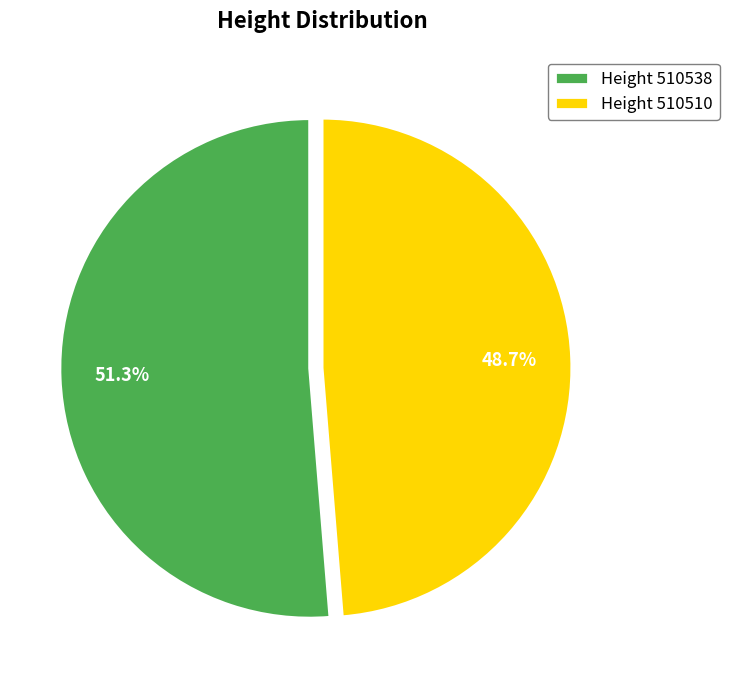

Does Height 510510 account for over 50% of the chart?

No